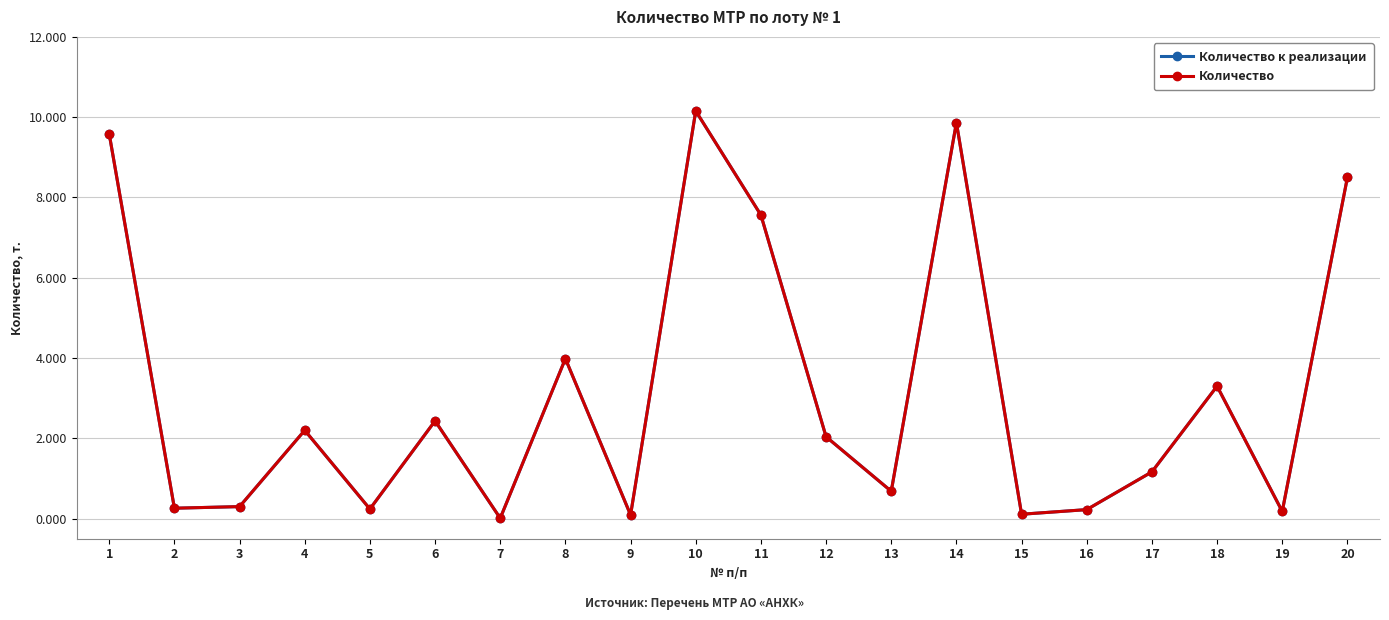

Read the Количество к реализации value at 6.

2.4